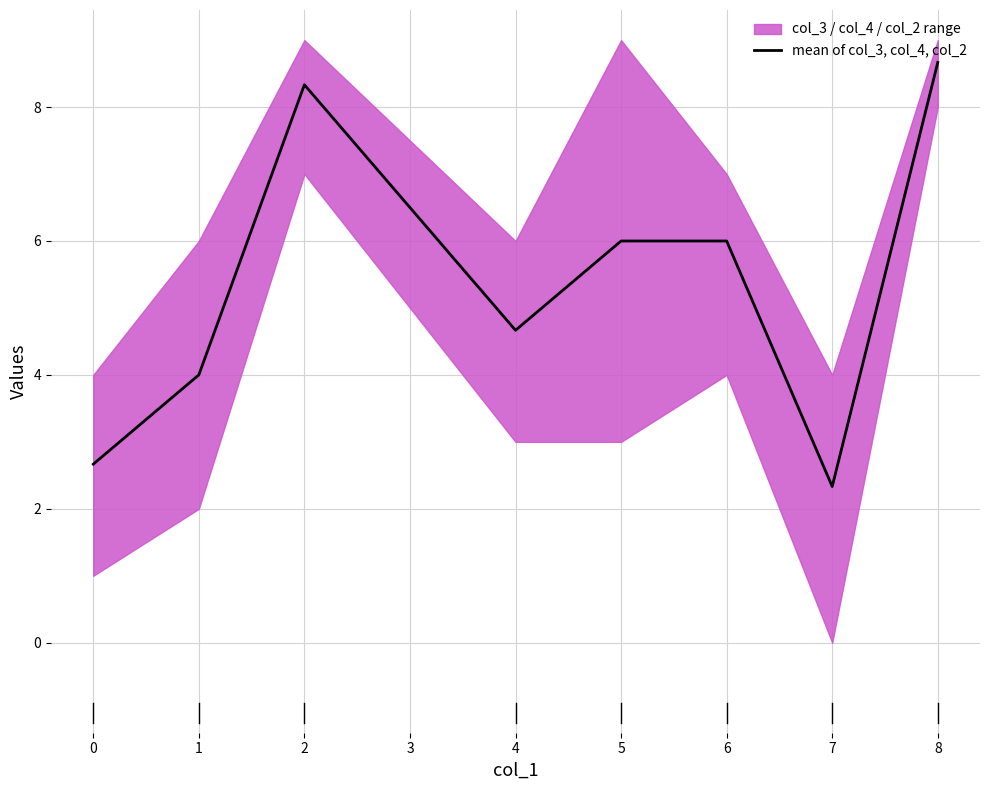

The value of mean of col_3, col_4, col_2 at 4 is 2.9. True or false?

False